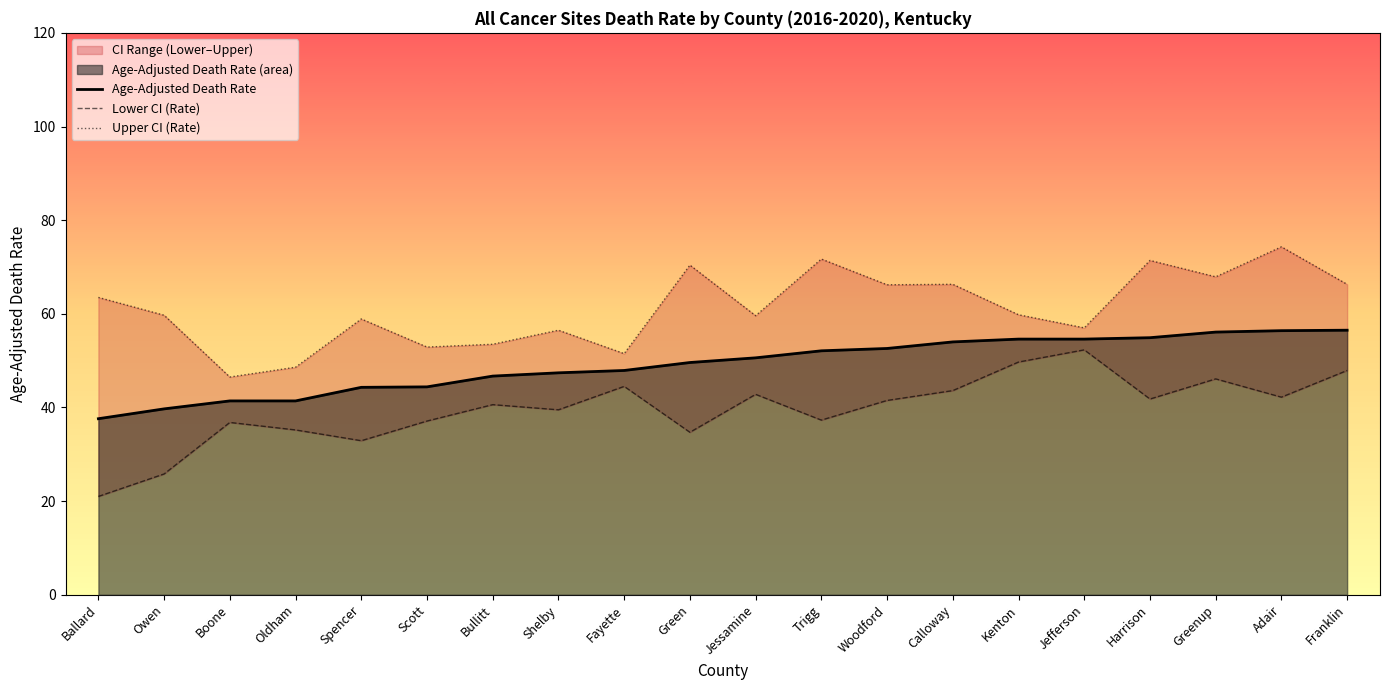

The value of Age-Adjusted Death Rate at Harrison is 54.9. True or false?

True